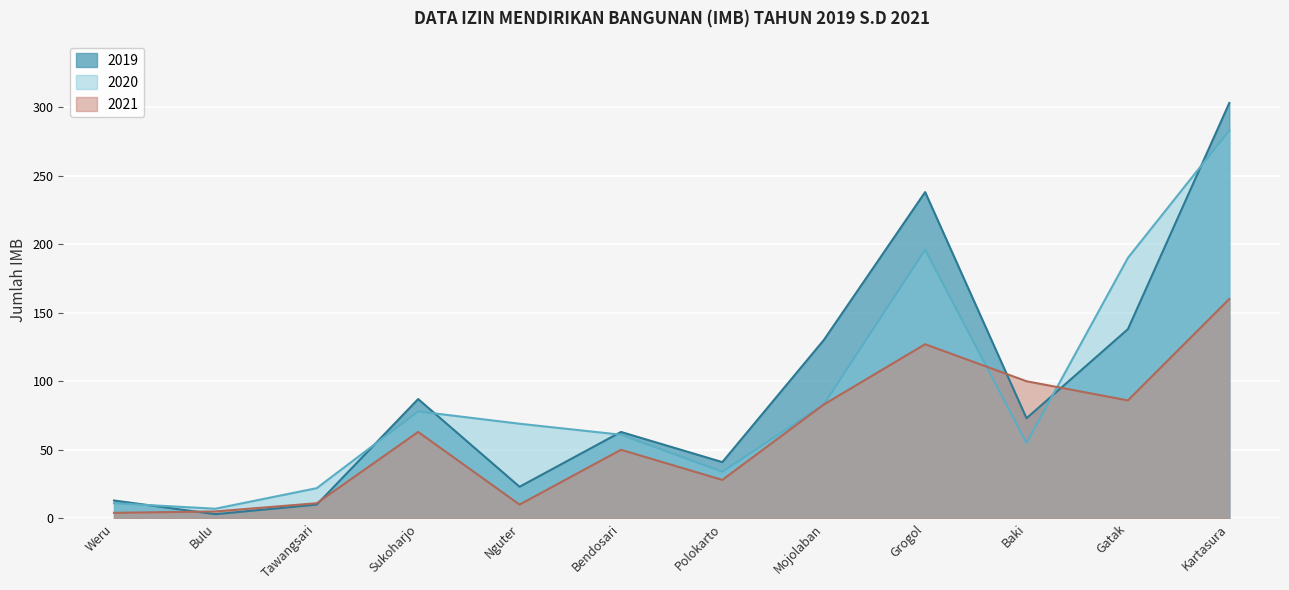

At how many categories does at least one series exceed 97?

5